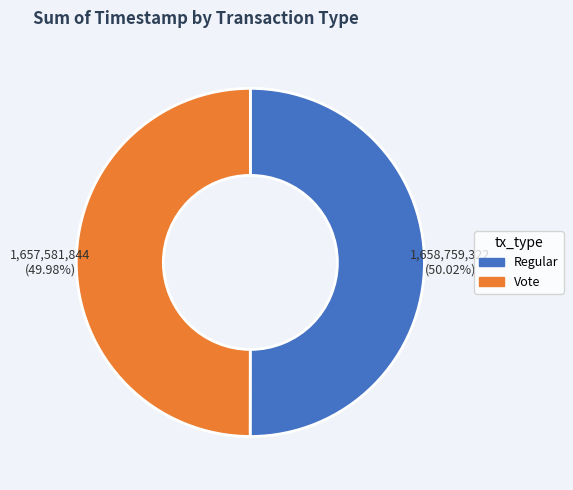

Does any single category account for the majority?

Yes